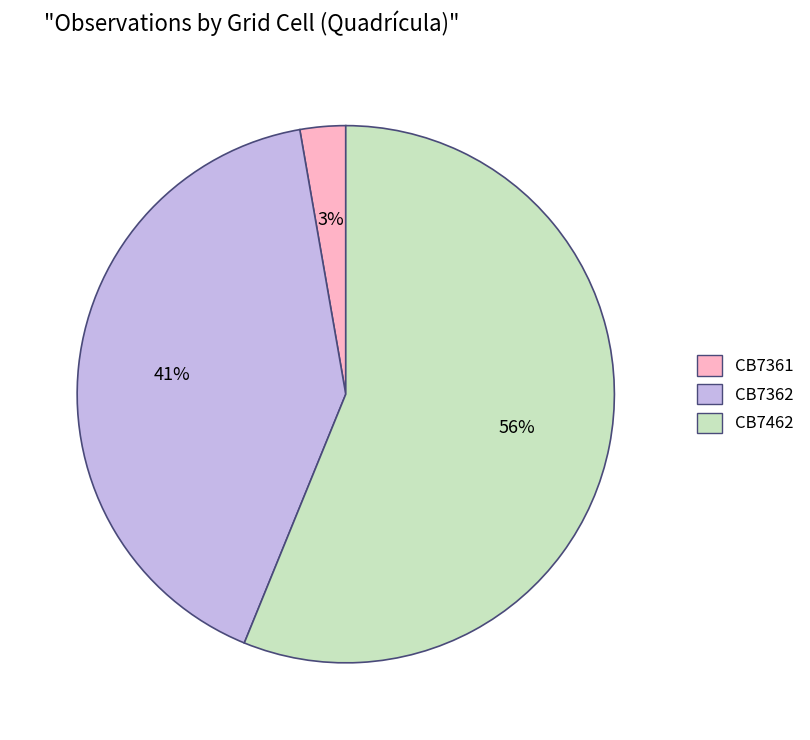

To the nearest percent, what is the average slice percentage?

33%